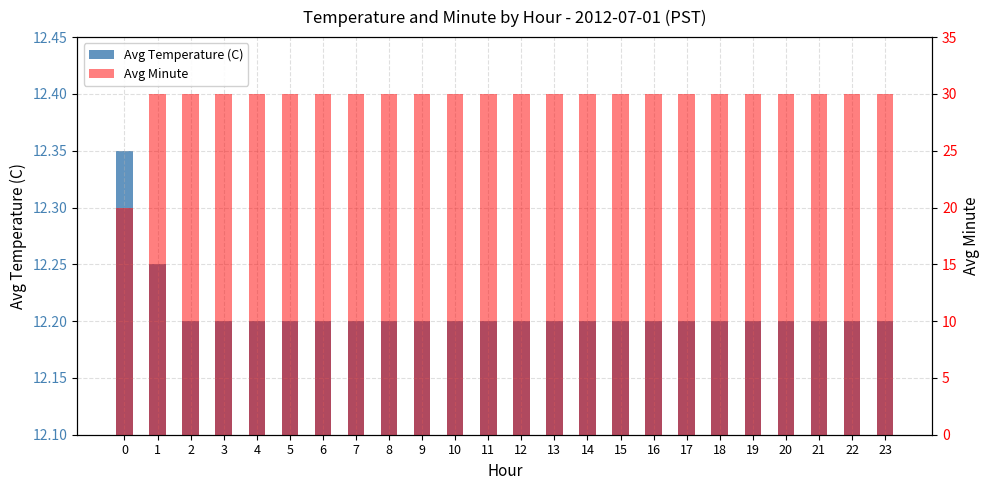

The Avg Minute series shows 30.0 at 22. True or false?

True